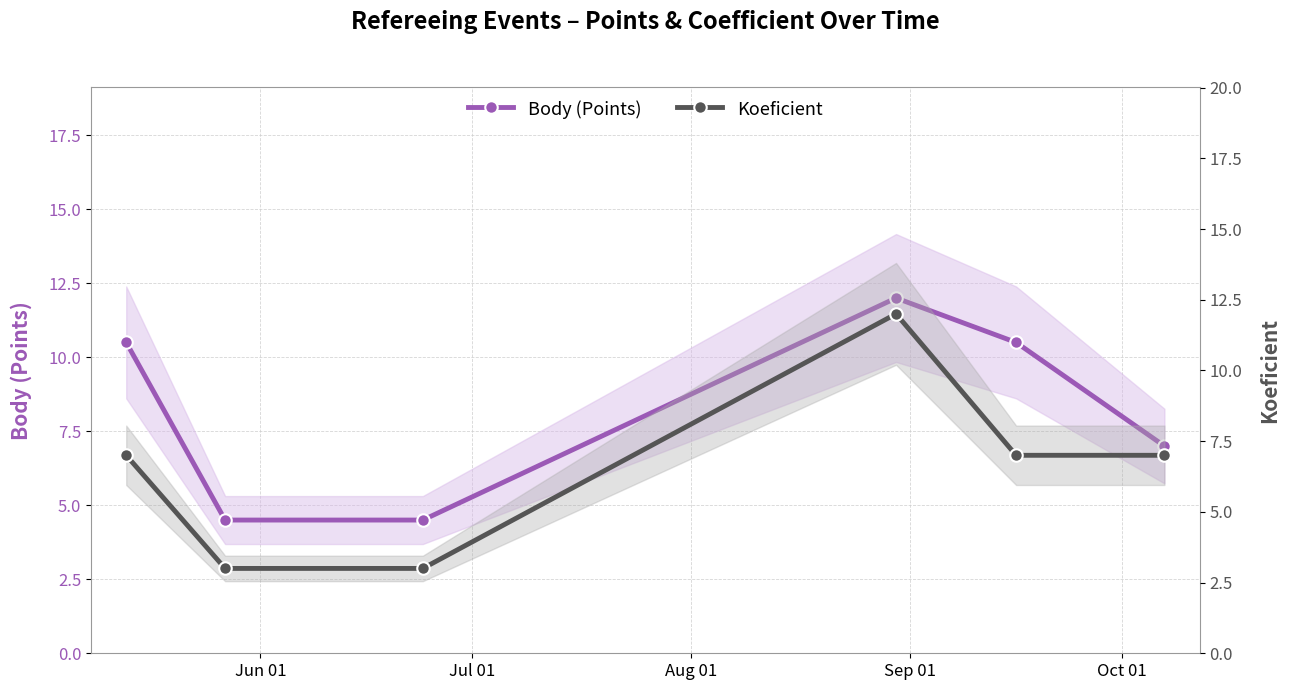

True or false: Koeficient and Body (Points) cross at least once.

False